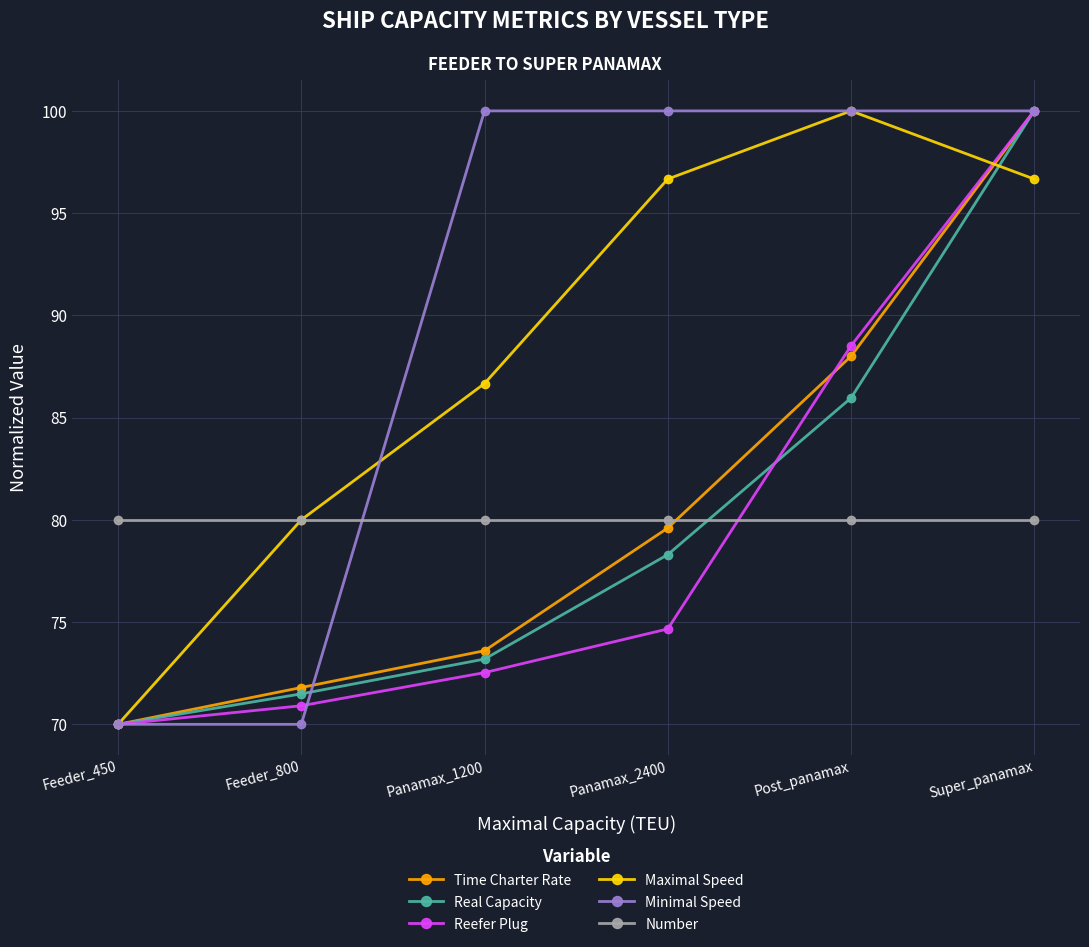

What is the label of the 4th point from the right?

Panamax_1200